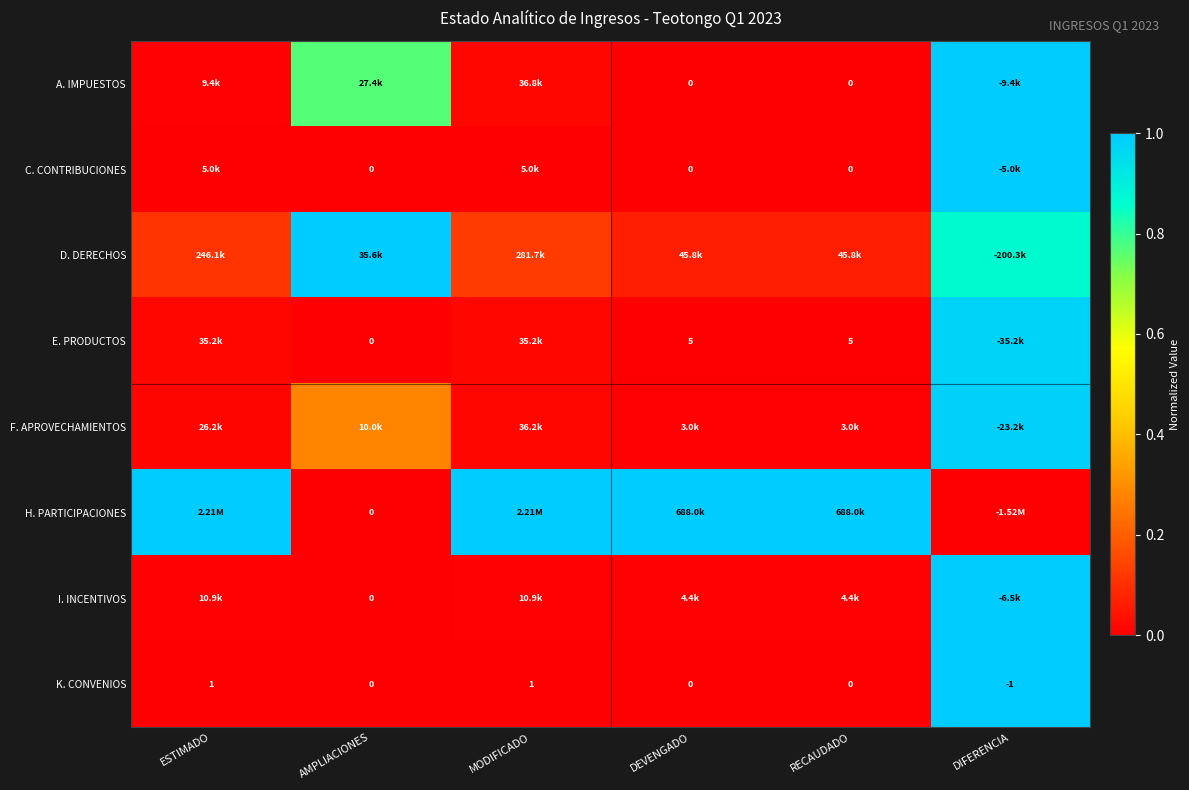

How many data points in K. CONVENIOS are less than 0?

1